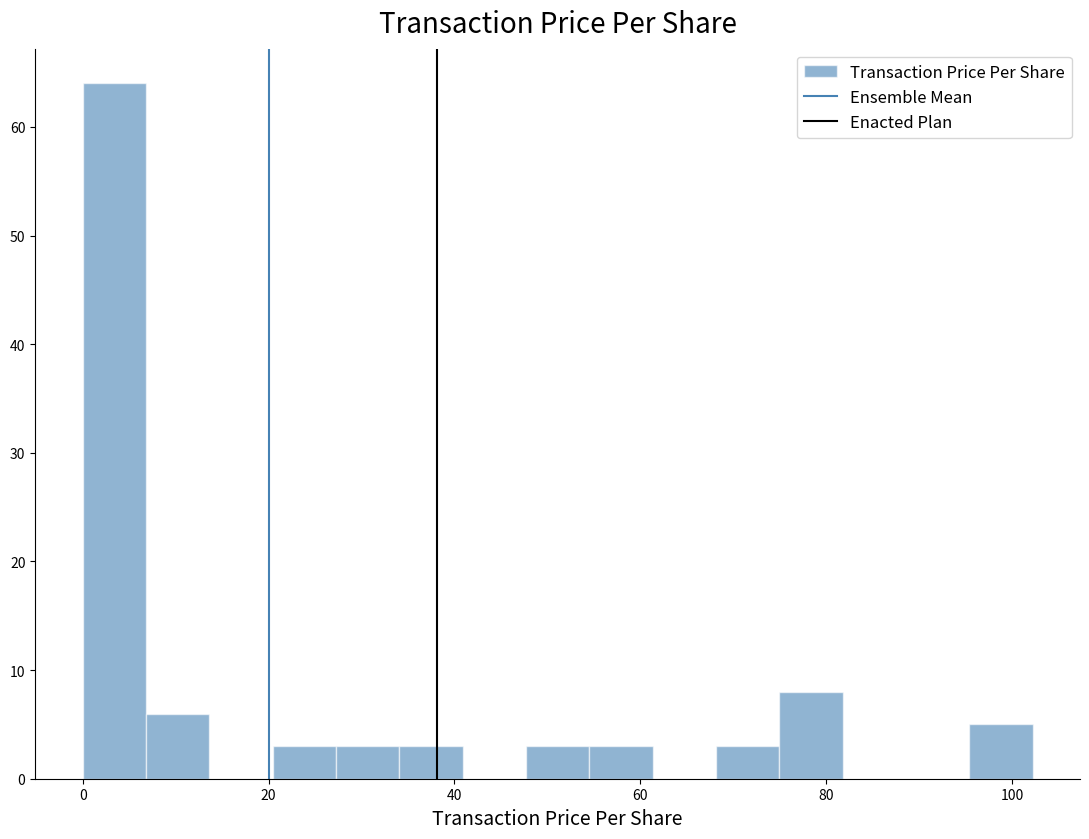

Around what value on the x-axis is the tallest bar? Give the approximate position of its centre, as read against the axis.

4